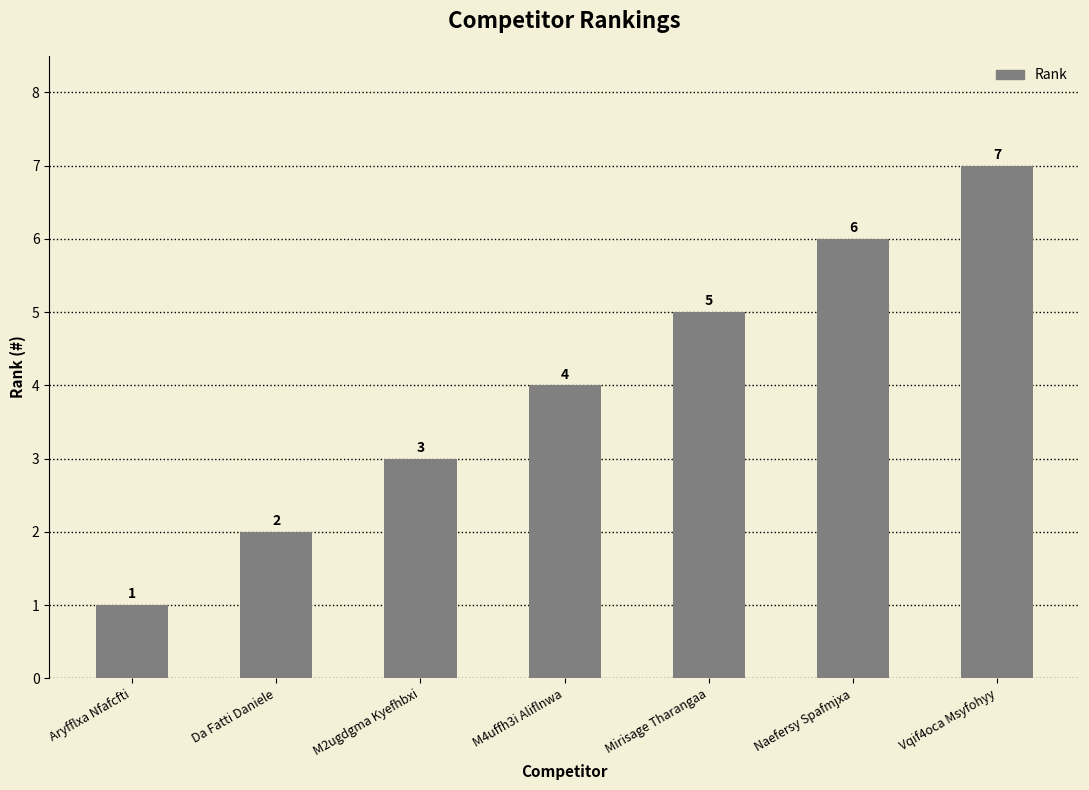

Rank the categories by value from lowest to highest.

Aryfflxa Nfafcfti, Da Fatti Daniele, M2ugdgma Kyefhbxi, M4uffh3i Aliflnwa, Mirisage Tharangaa, Naefersy Spafmjxa, Vqif4oca Msyfohyy